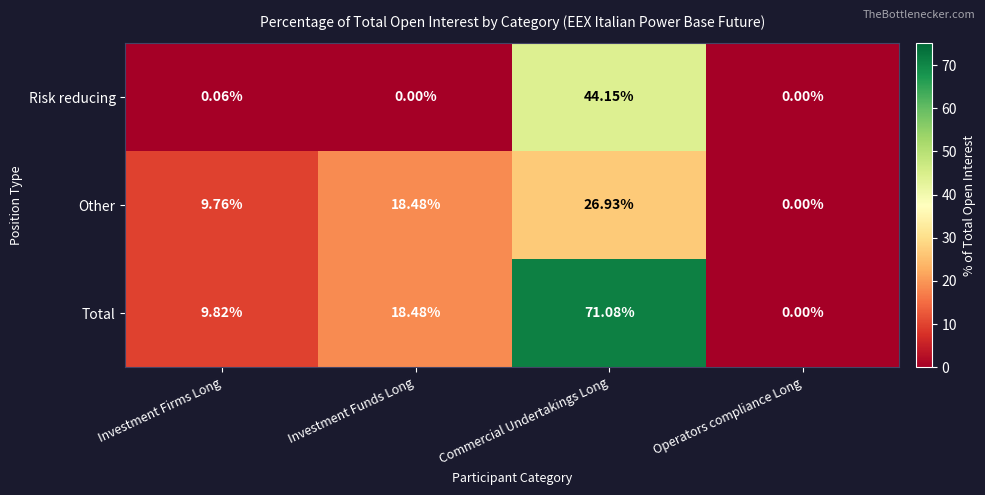

At which category is the sum across all series the highest?

Commercial Undertakings Long